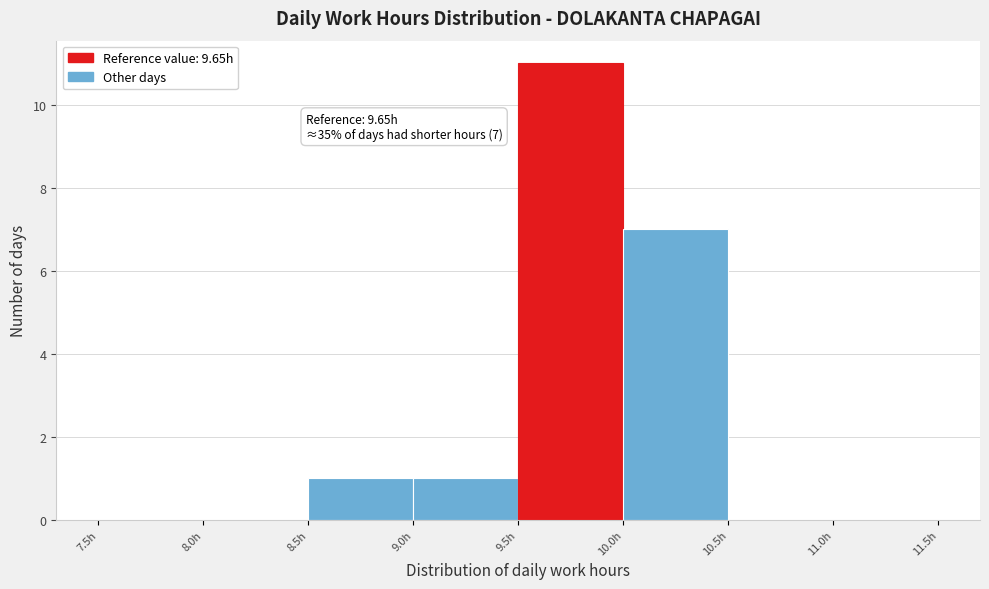

Which range on the x-axis has the tallest bar?

9.5 to 10.0